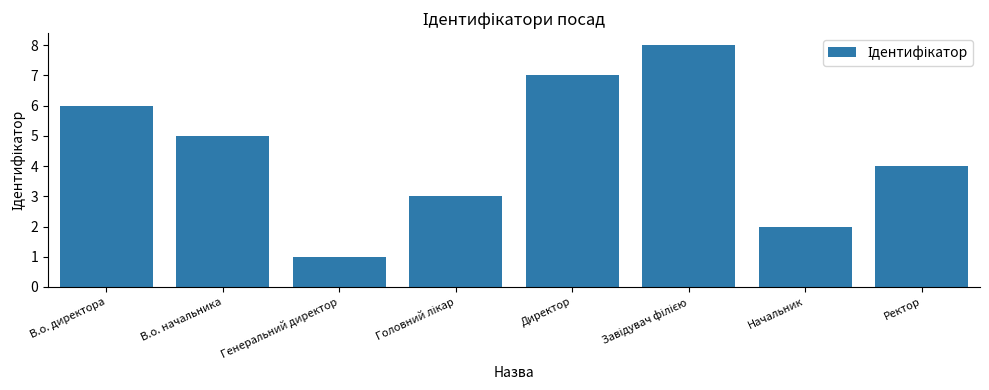

Count the number of categories in the chart.

8